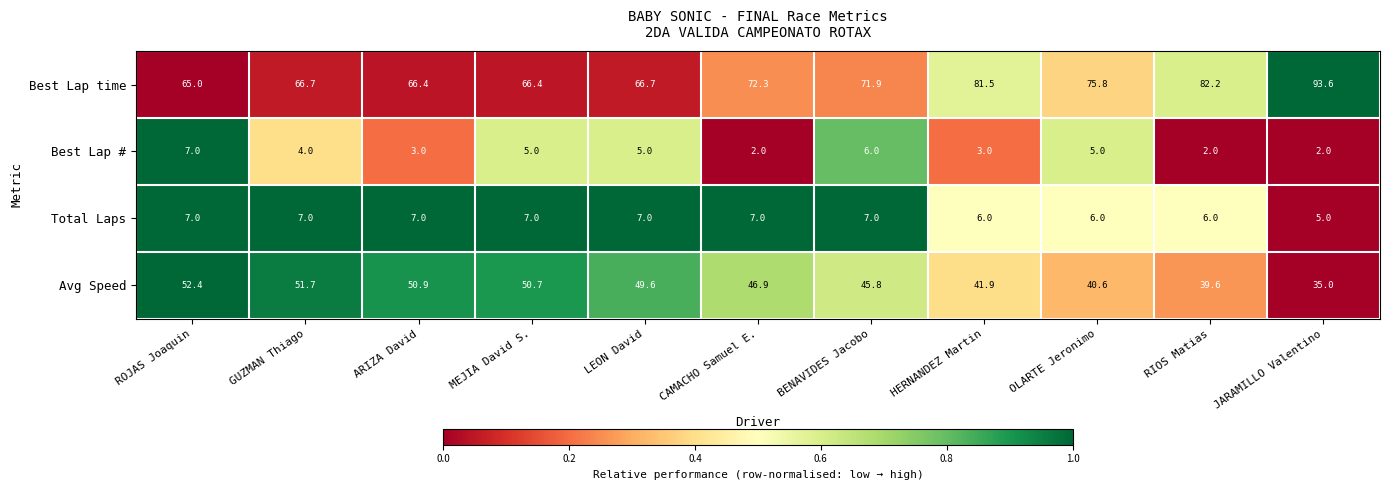

Rank the series at BENAVIDES Jacobo from highest to lowest value.

Best Lap time, Avg Speed, Total Laps, Best Lap #